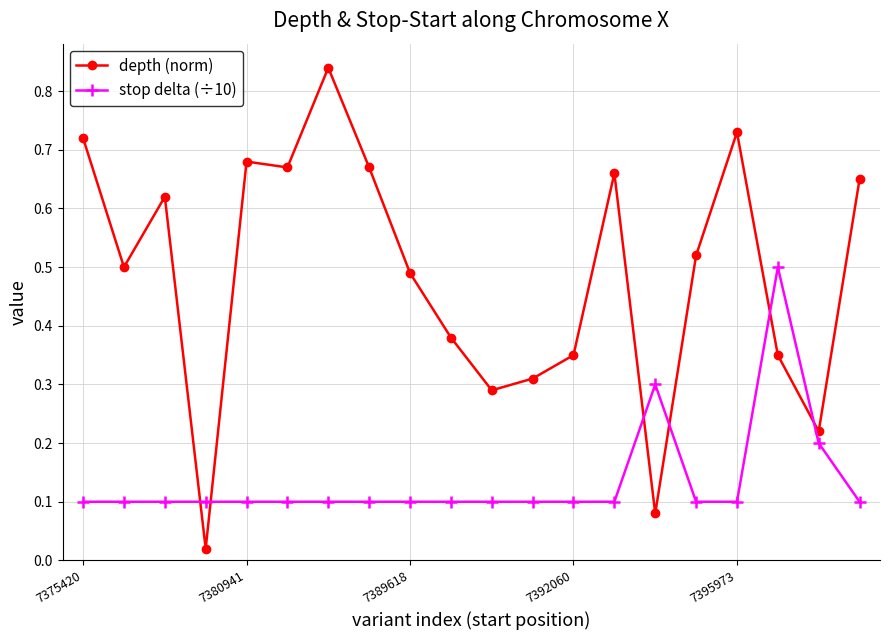

True or false: stop delta (÷10) has more than 0 points higher than both neighbors.

True